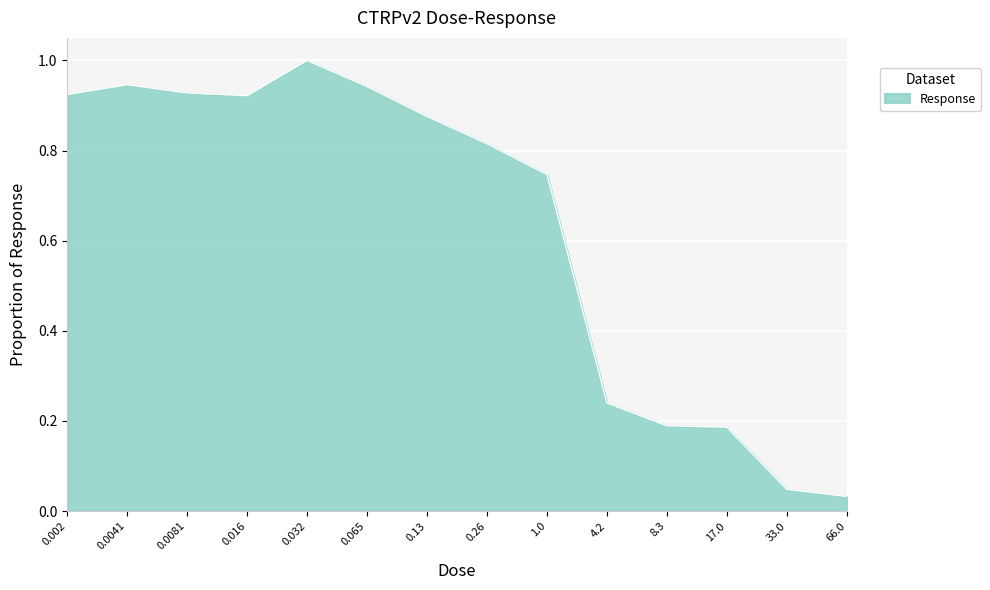

Which label corresponds to the smallest value in the chart?

66.0